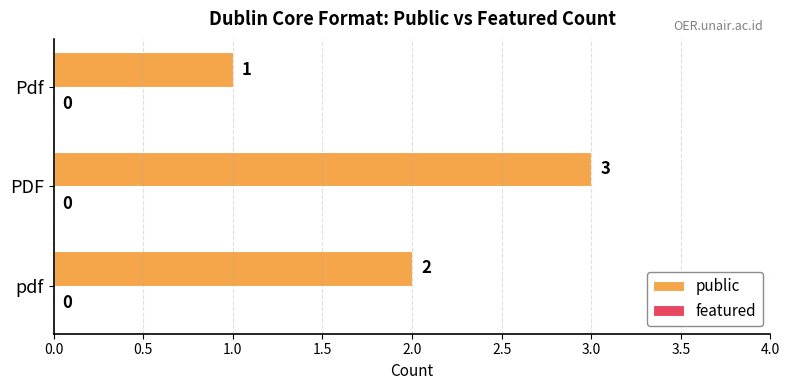

What is the sum of the values at Pdf and pdf?

3